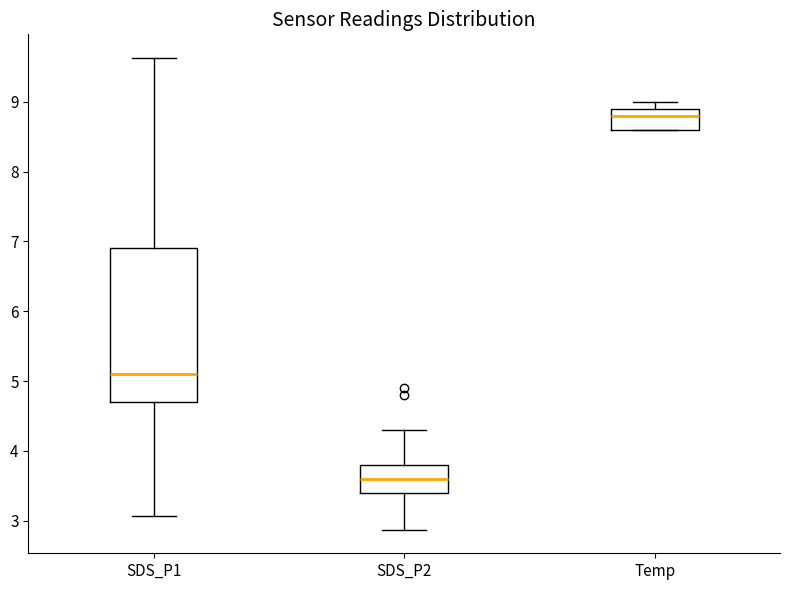

Which box is the tallest, from its lower edge to its upper edge?

SDS_P1